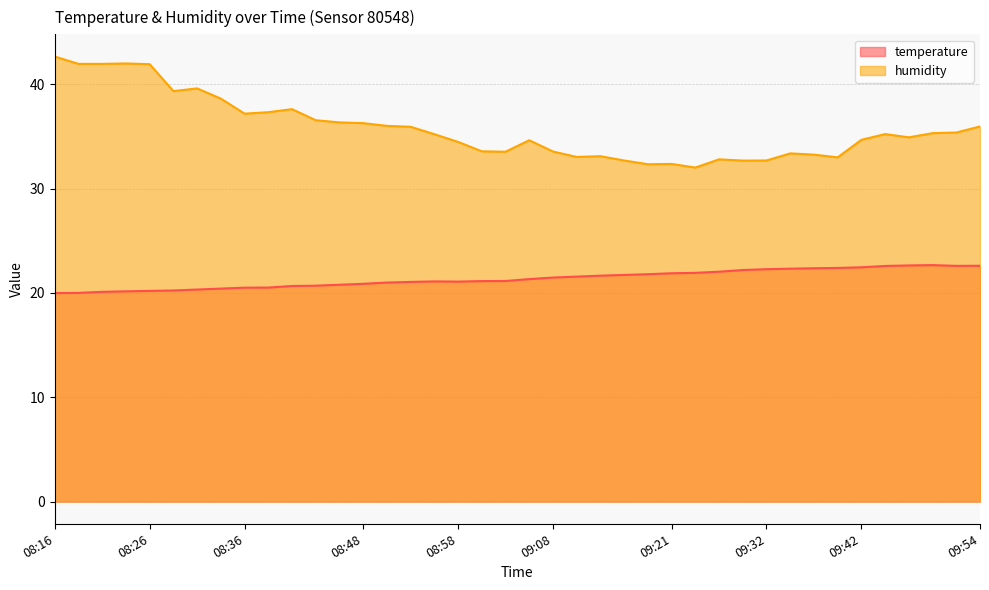

How many values in the temperature series exceed 21?

25